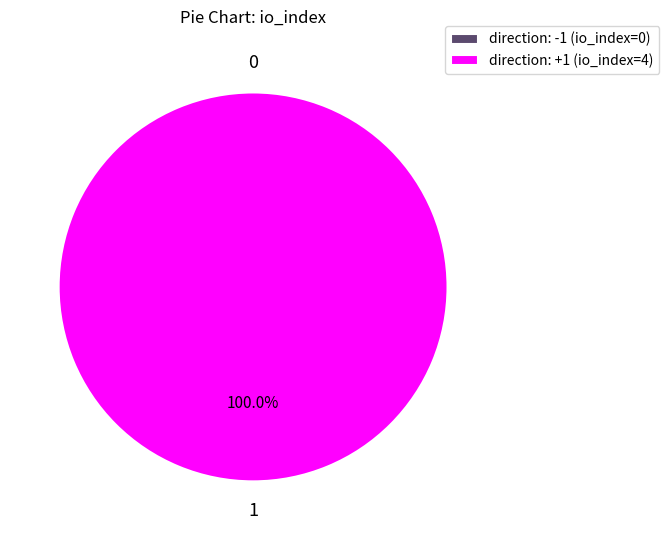

The tx_type: Regular (direction -1) slice represents 0% of the pie. True or false?

True